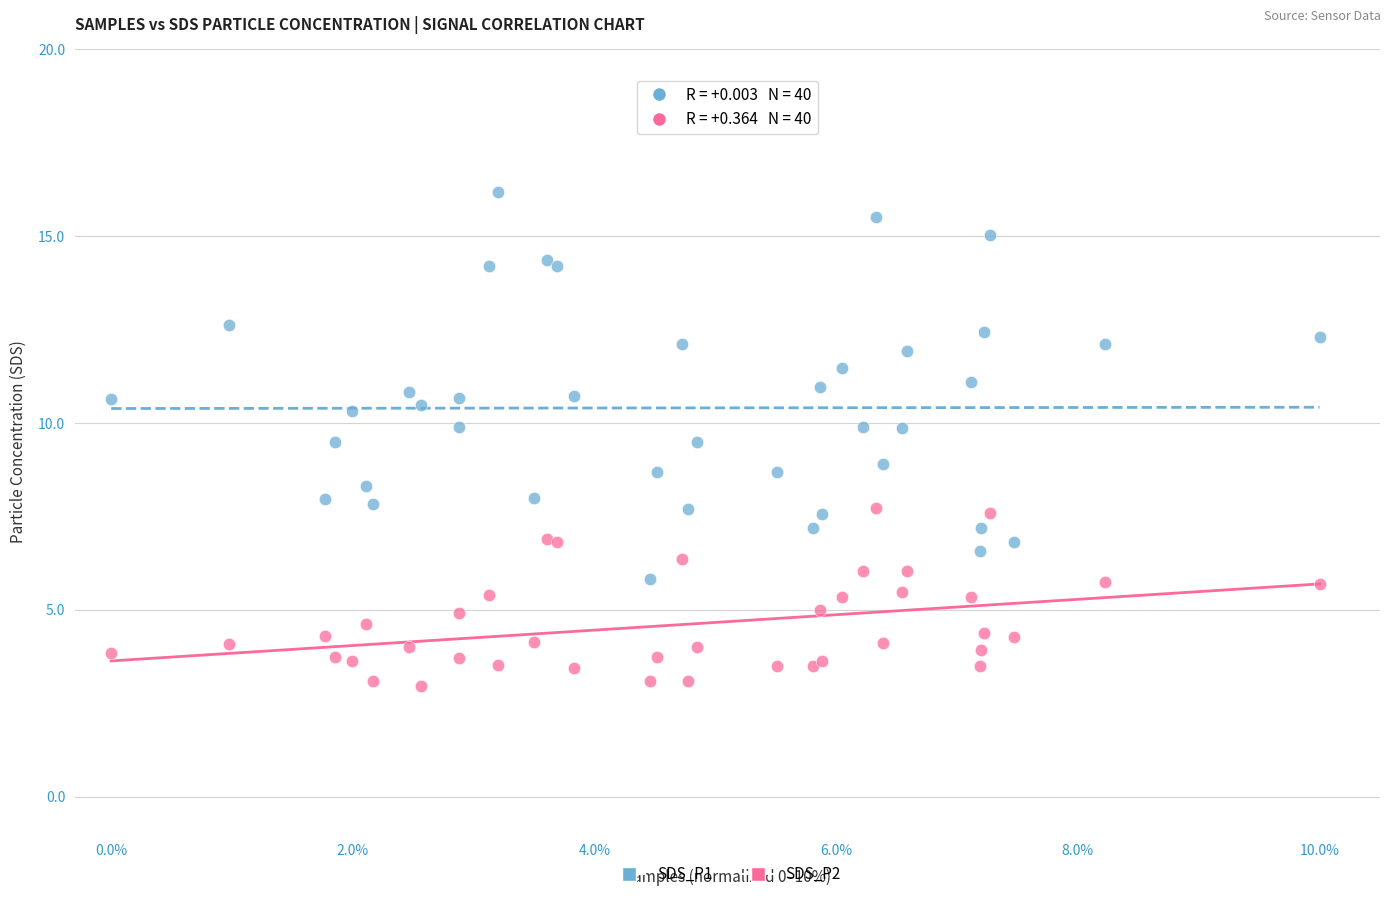

Which series contains the highest Y value?

SDS_P1